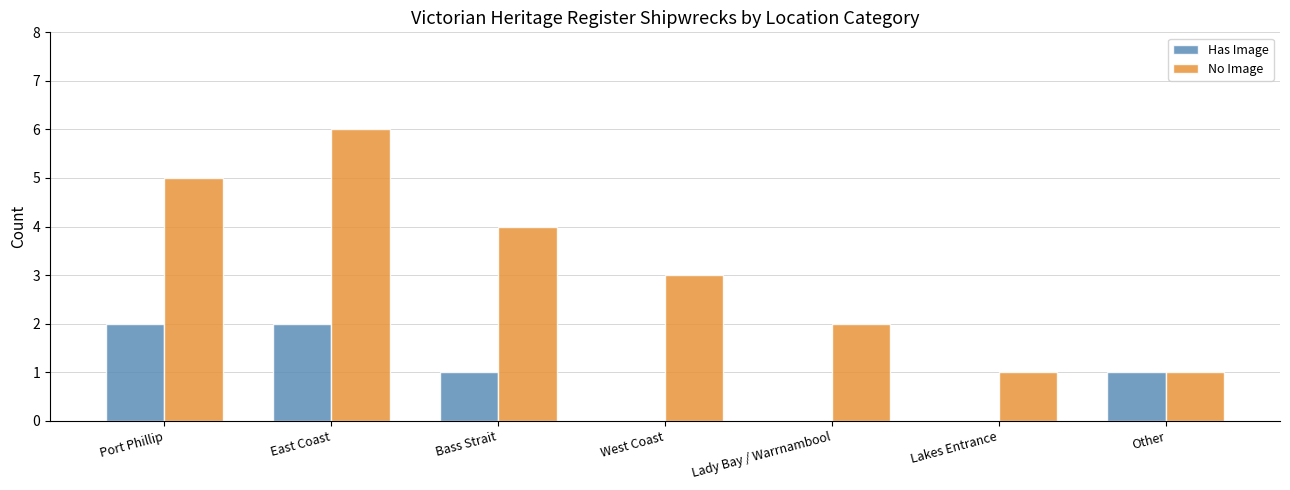

Which label corresponds to the largest value in the chart?

East Coast